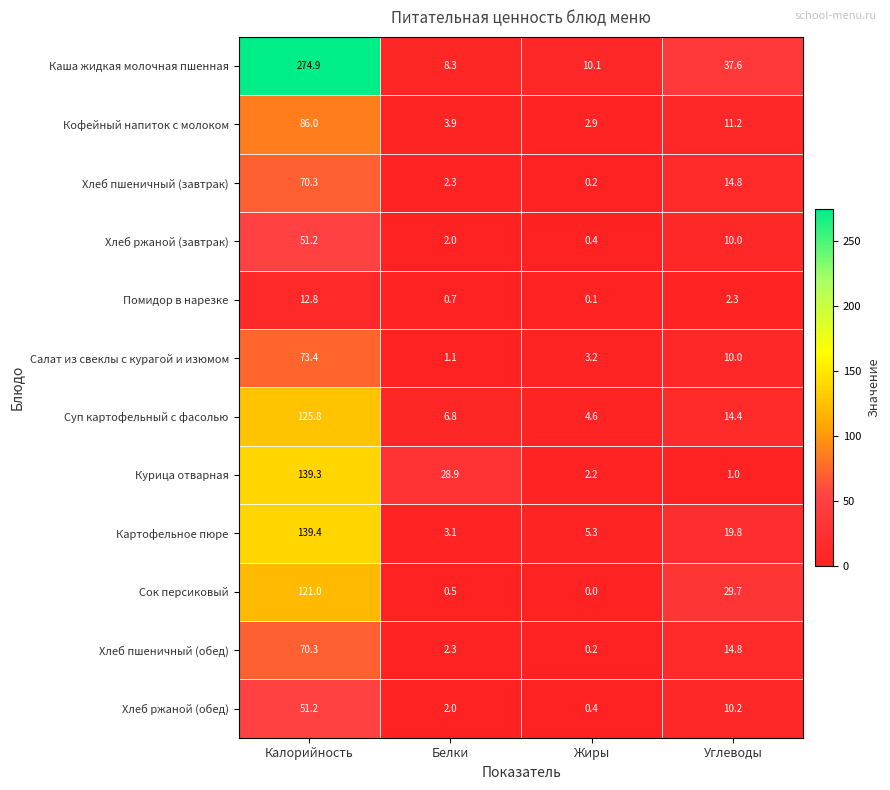

Rank the categories by Помидор в нарезке value from lowest to highest.

Жиры, Белки, Углеводы, Калорийность